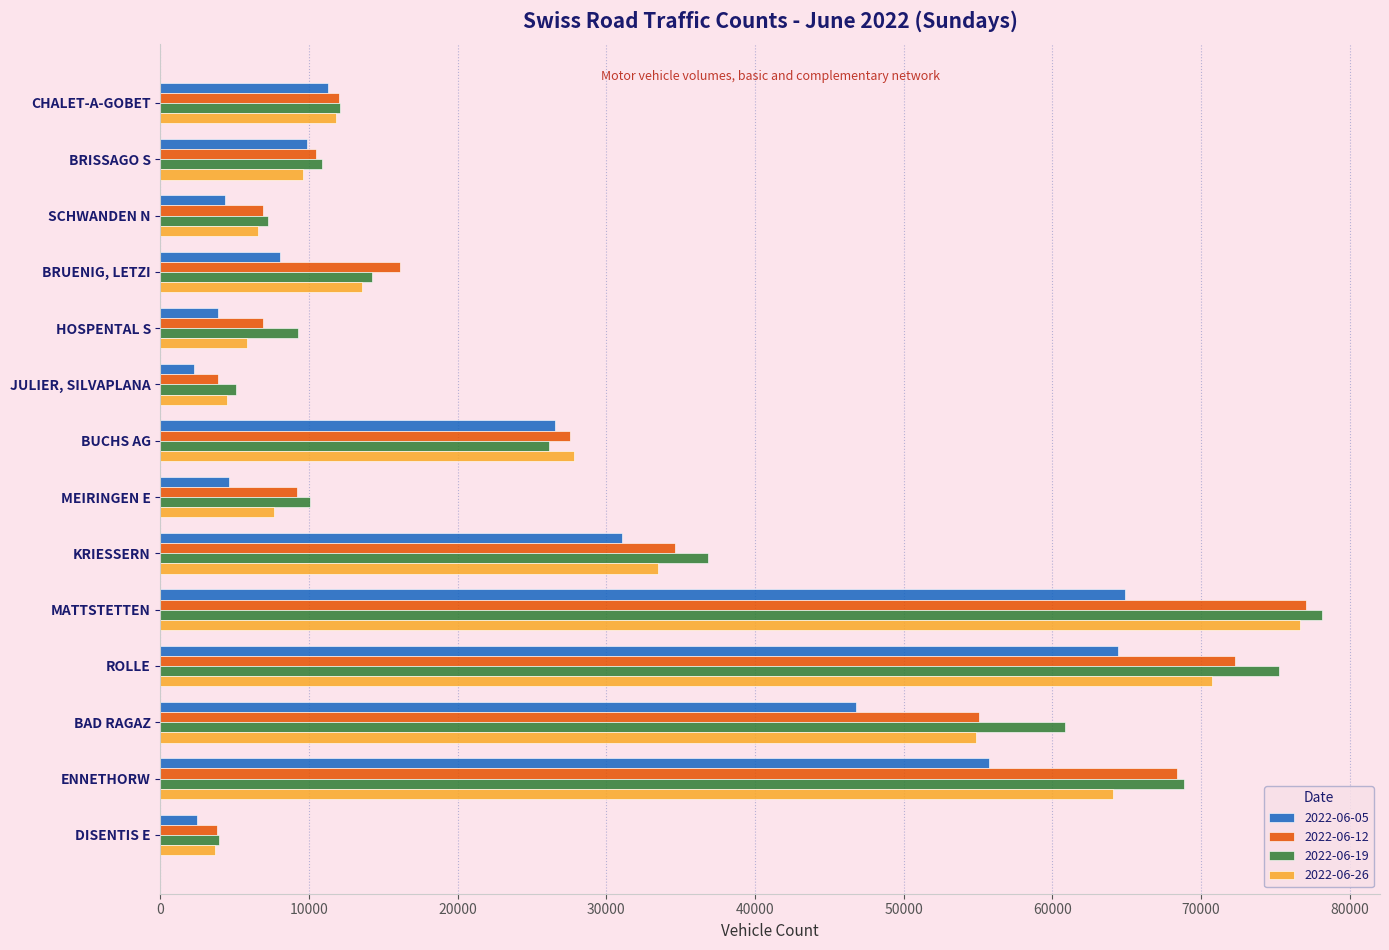

What value does the 2022-06-19 series have at MEIRINGEN E?

10043